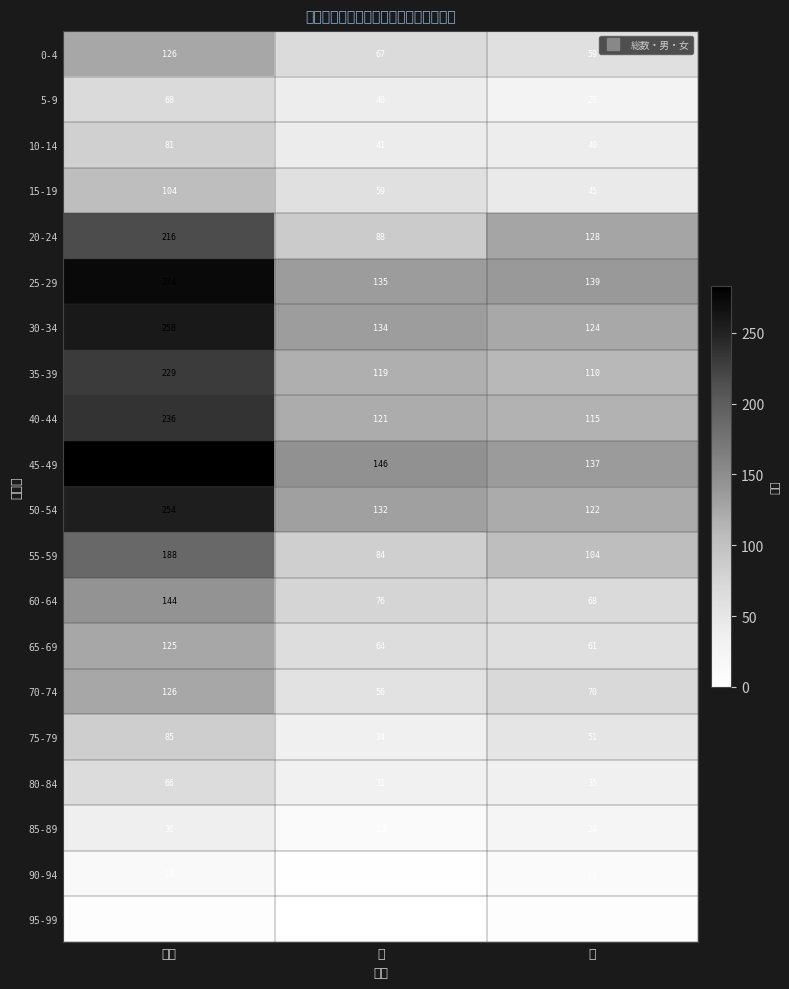

Reading left to right, what are all the values shown in this chart?

0-4: 総数=126	男=67	女=59
5-9: 総数=68	男=40	女=28
10-14: 総数=81	男=41	女=40
15-19: 総数=104	男=59	女=45
20-24: 総数=216	男=88	女=128
25-29: 総数=274	男=135	女=139
30-34: 総数=258	男=134	女=124
35-39: 総数=229	男=119	女=110
40-44: 総数=236	男=121	女=115
45-49: 総数=283	男=146	女=137
50-54: 総数=254	男=132	女=122
55-59: 総数=188	男=84	女=104
60-64: 総数=144	男=76	女=68
65-69: 総数=125	男=64	女=61
70-74: 総数=126	男=56	女=70
75-79: 総数=85	男=34	女=51
80-84: 総数=66	男=31	女=35
85-89: 総数=36	男=12	女=24
90-94: 総数=14	男=3	女=11
95-99: 総数=5	男=1	女=4